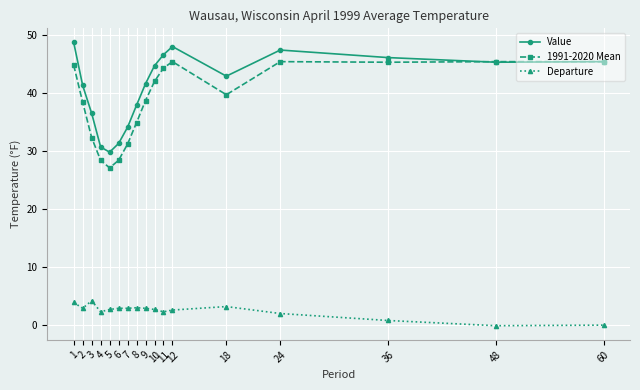

How many values in the Value series exceed 42?

9